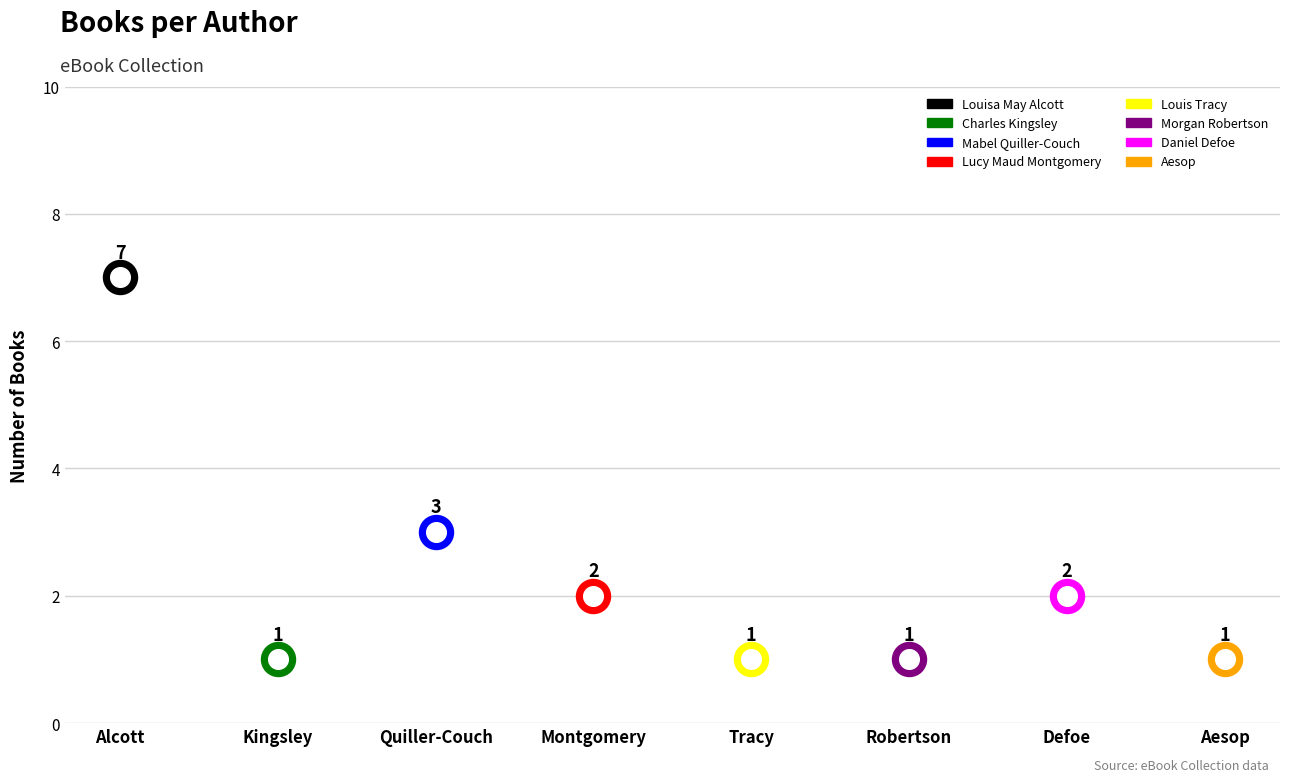

What is the change in value from Charles Kingsley to Lucy Maud Montgomery?

+1